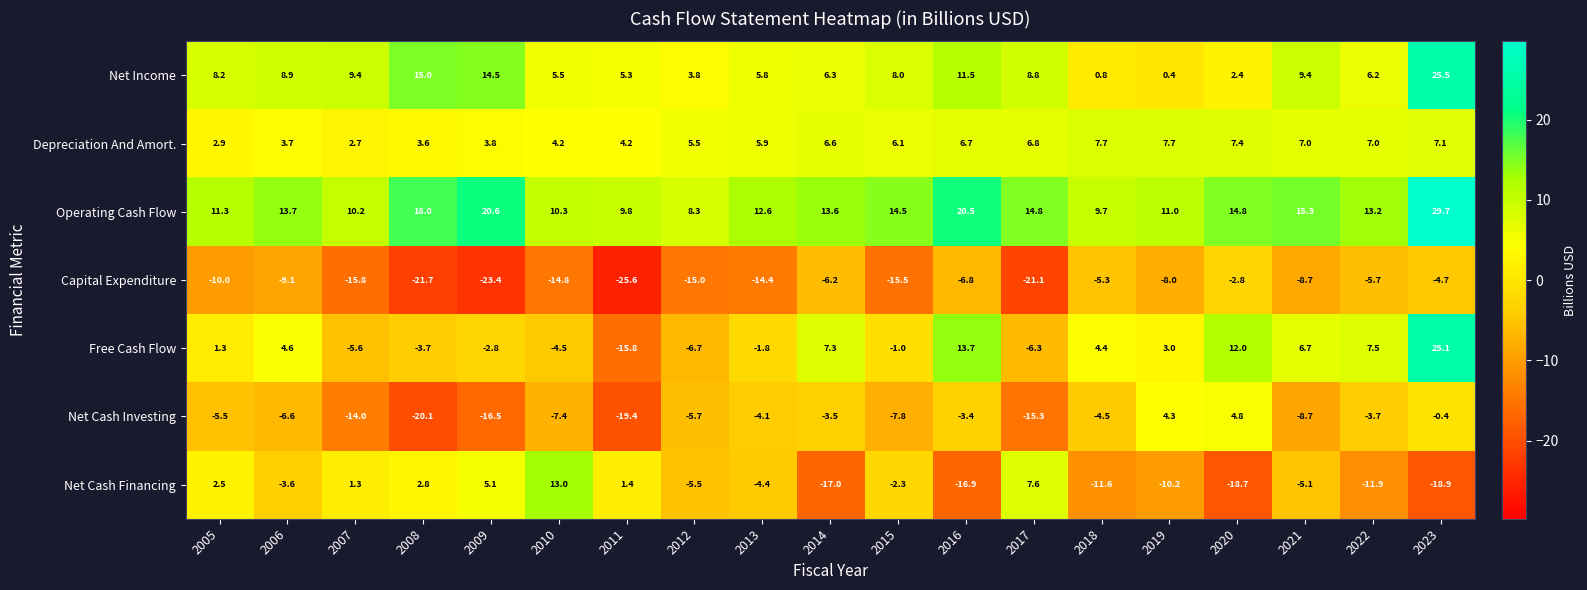

The Net Income series shows 10.8 at 2005. True or false?

False